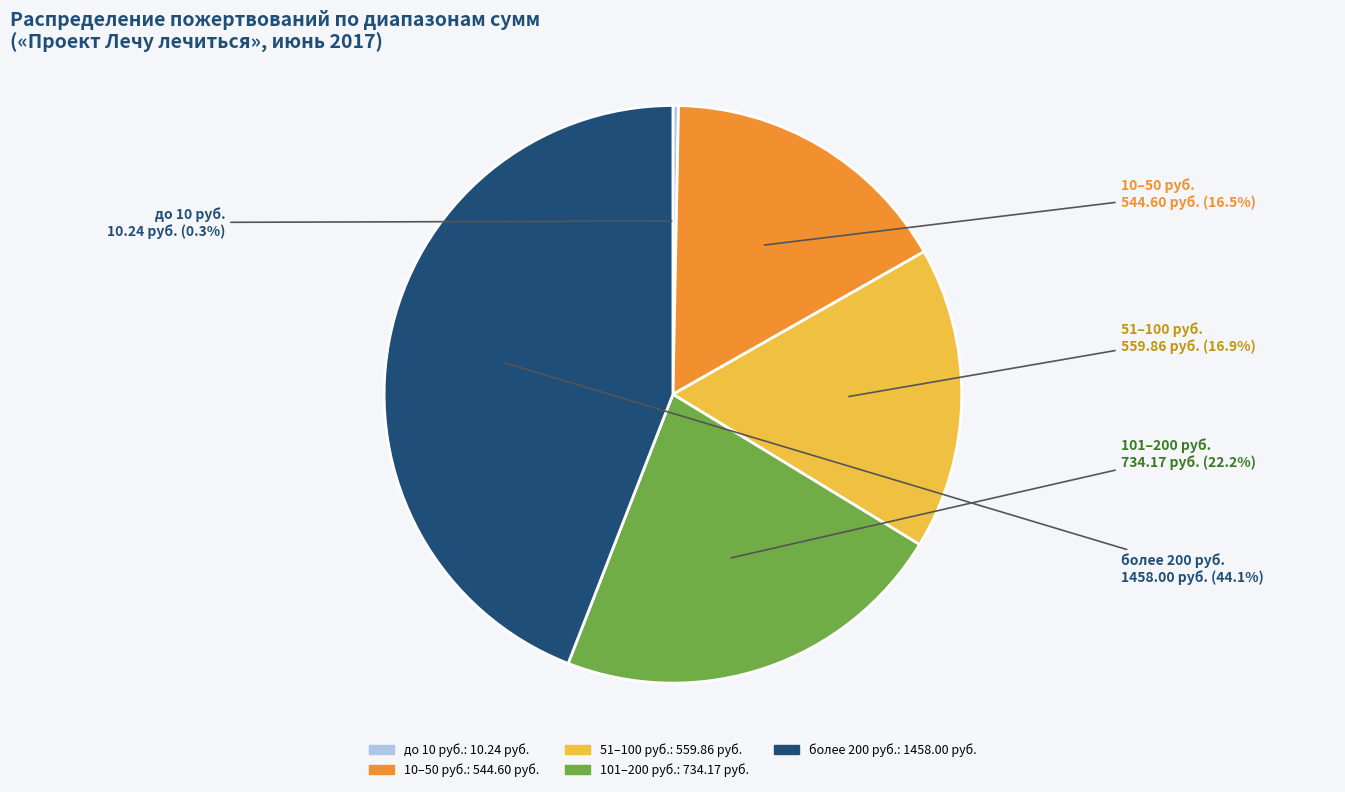

Is there a majority slice in this chart?

No